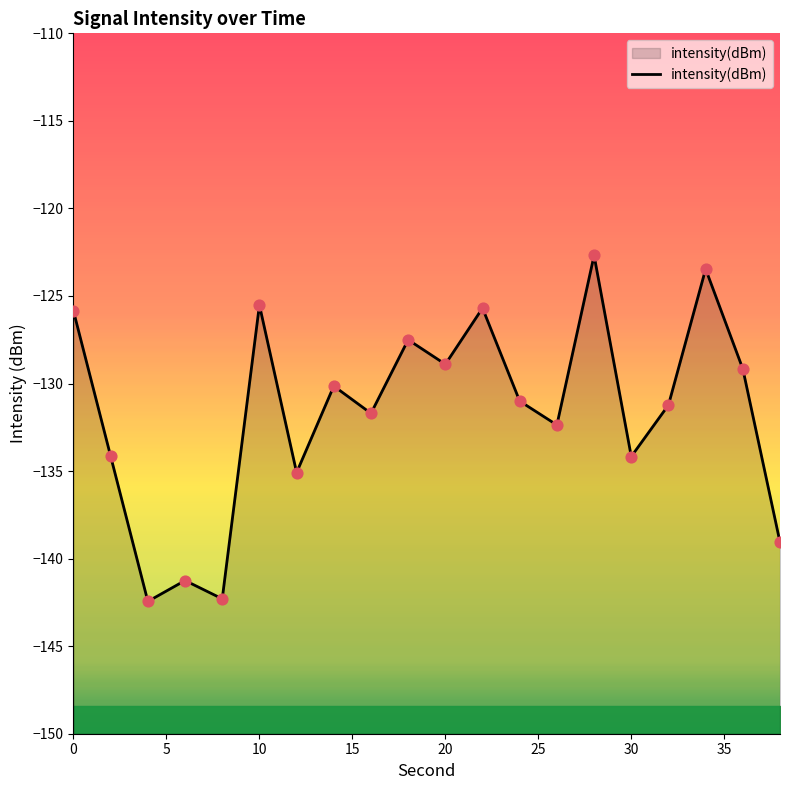

What is the change in value from 2 to 6?

-7.1